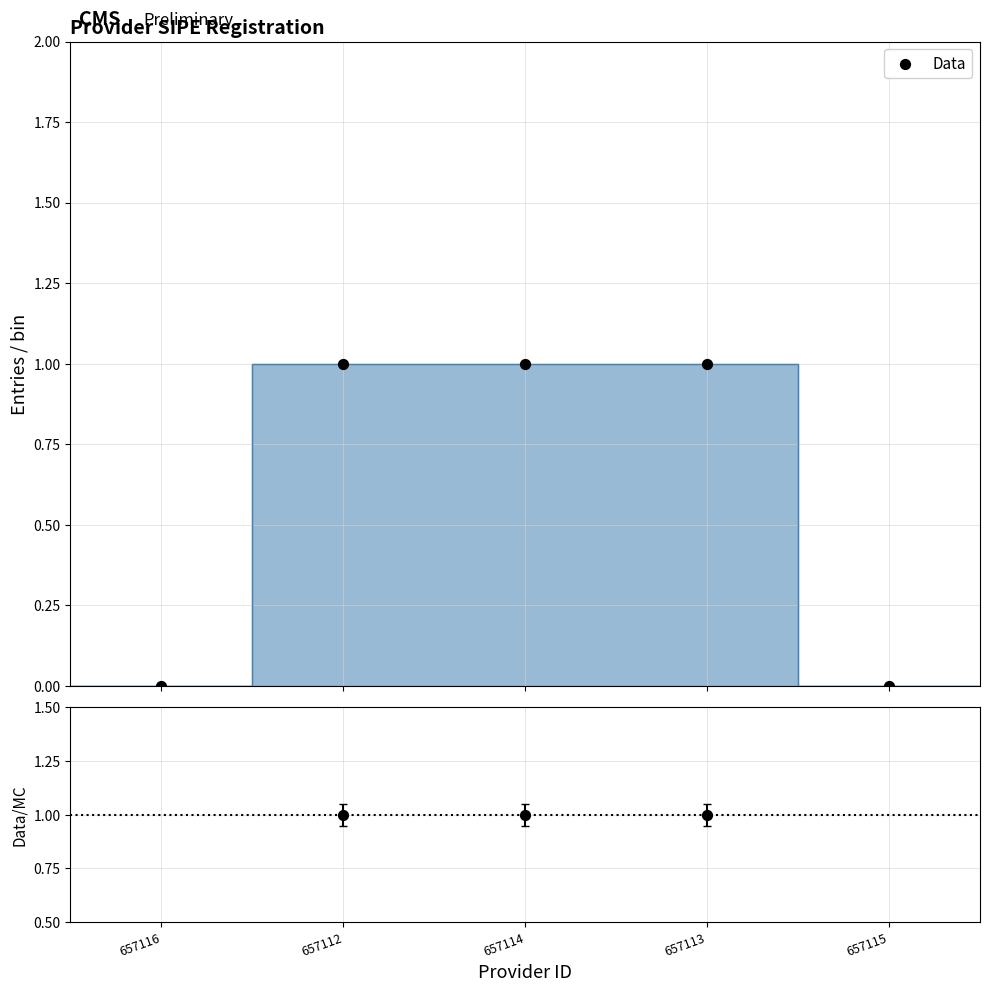

Between 657115 and 657114, which is larger?

657114